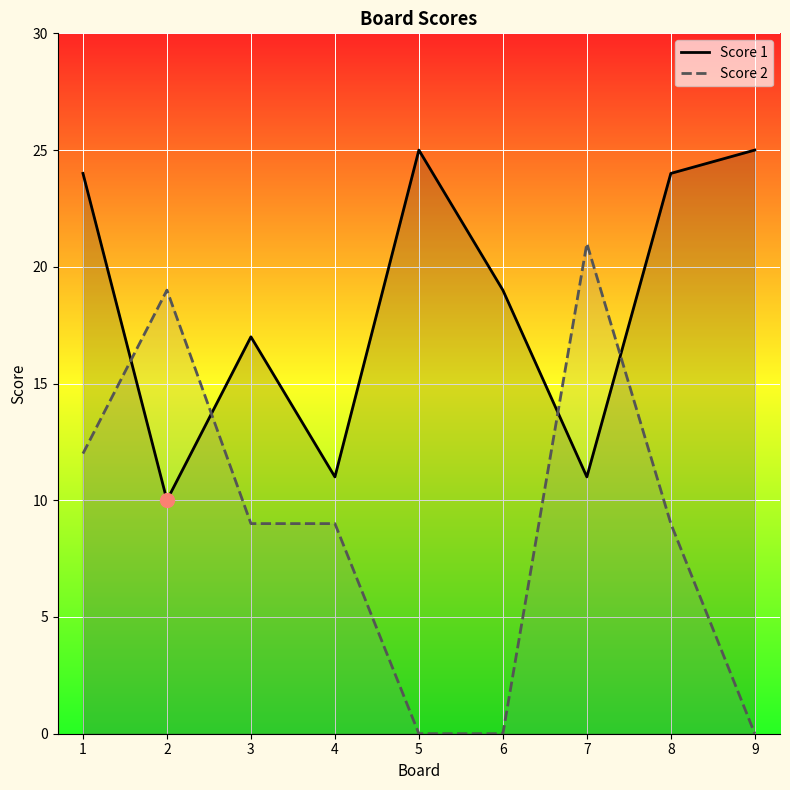

Count the Score 2 values in the range 0 to 12.

7